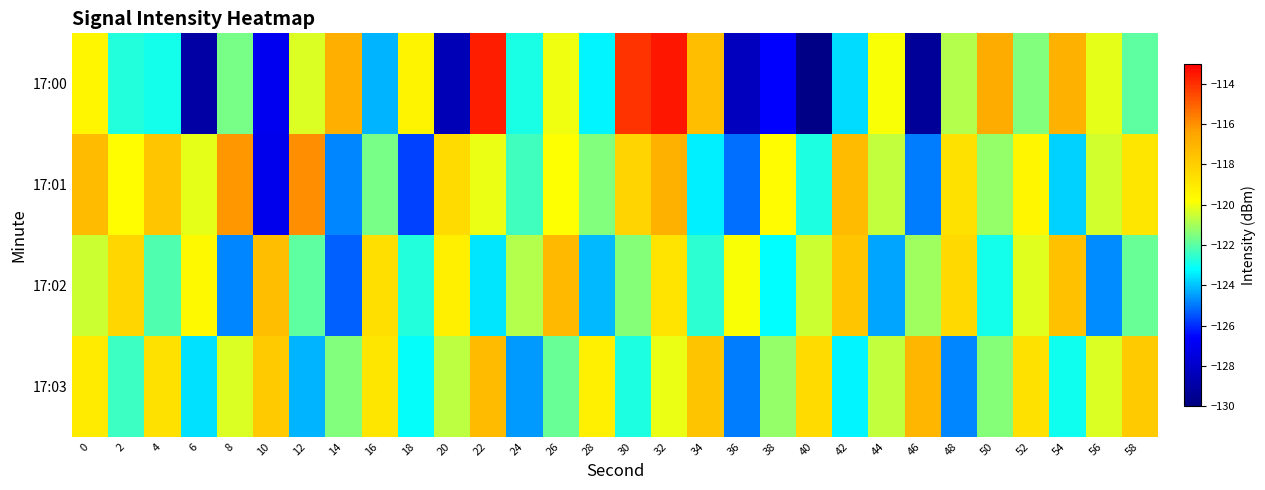

How many distinct data groups are displayed?

4